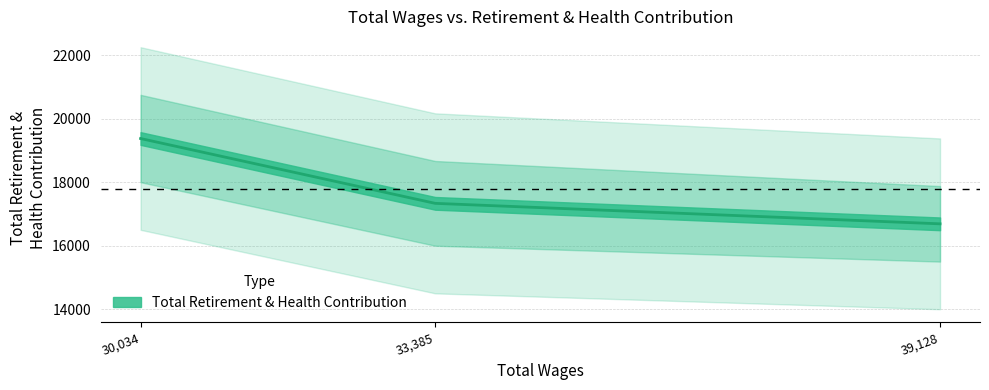

Where is the data nearest to the value 18032?

33385.0